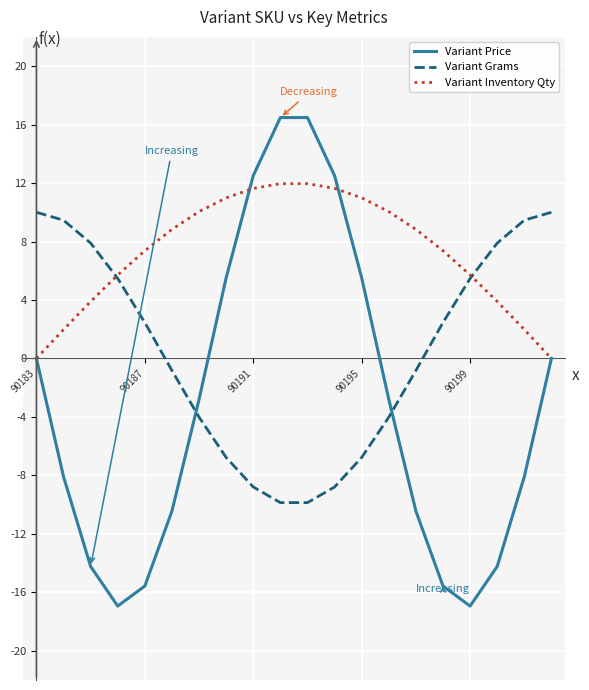

List the series in order of their peak value, highest first.

Variant Price, Variant Inventory Qty, Variant Grams